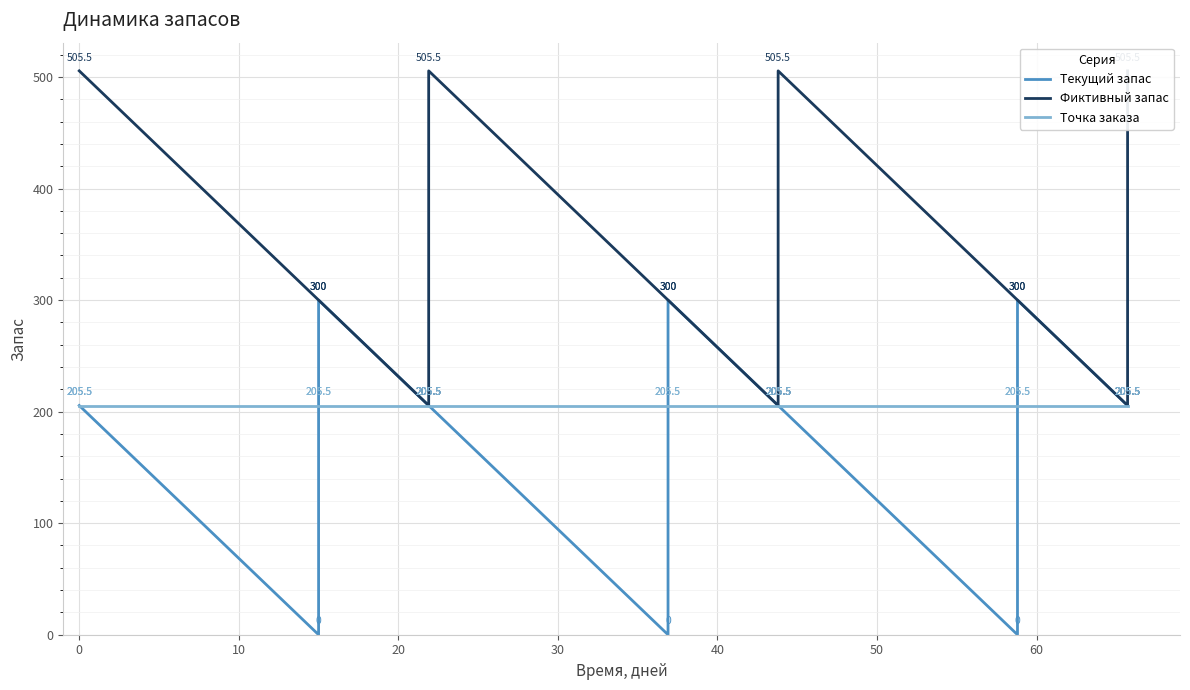

At how many categories does at least one series exceed 132?

13